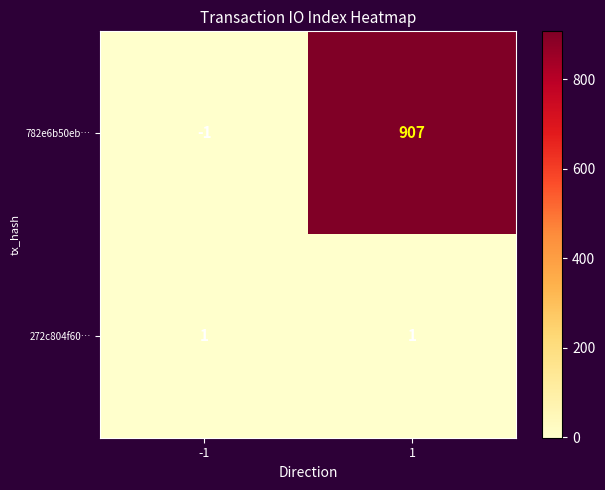

Rank the series by their average value, from highest to lowest.

782e6b50eb…, 272c804f60…